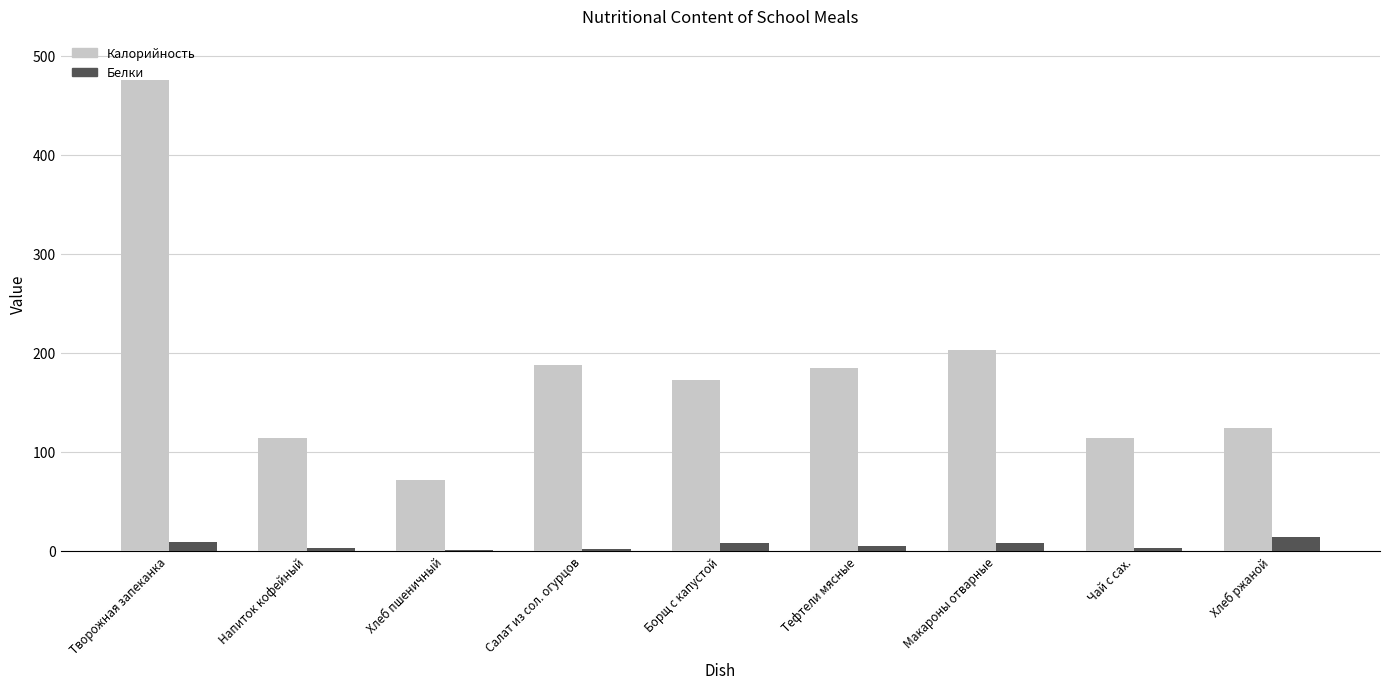

Which series has the largest total across all categories?

Калорийность